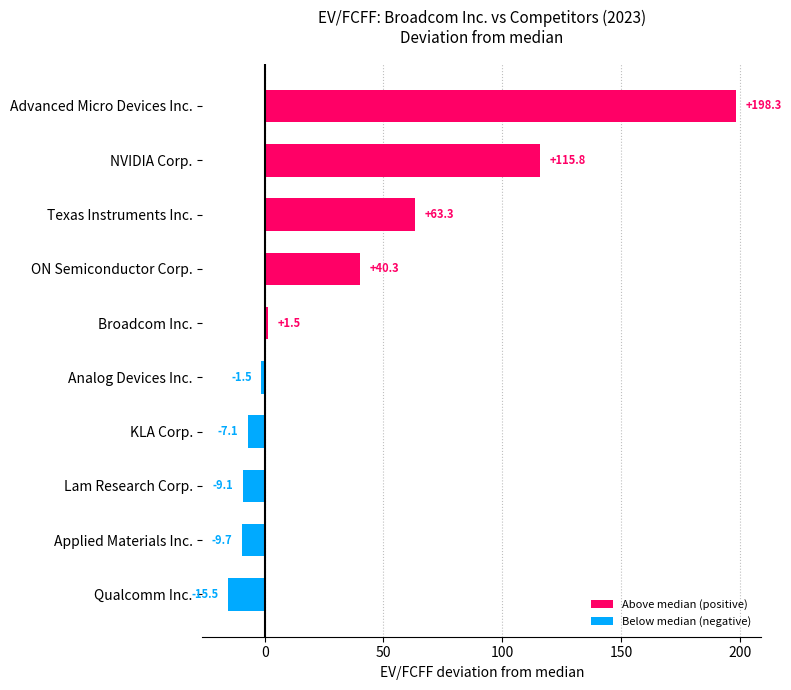

What is the minimum value shown in the chart?

-15.5